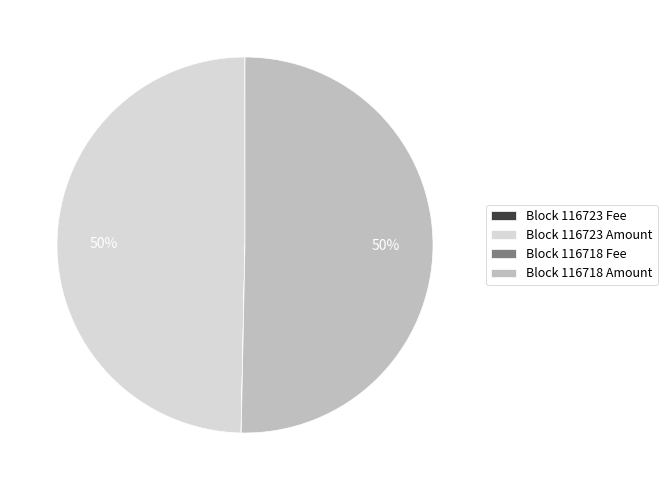

Is it true that Block 116723 Amount is 38% of the pie?

False